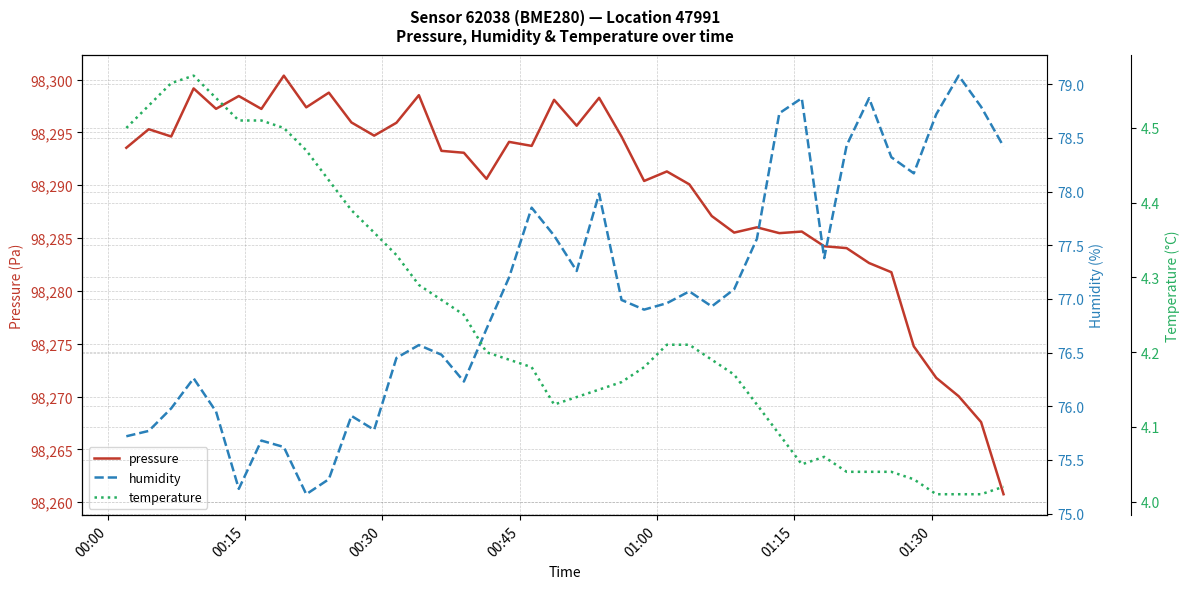

What is the maximum value for pressure?

98300.4